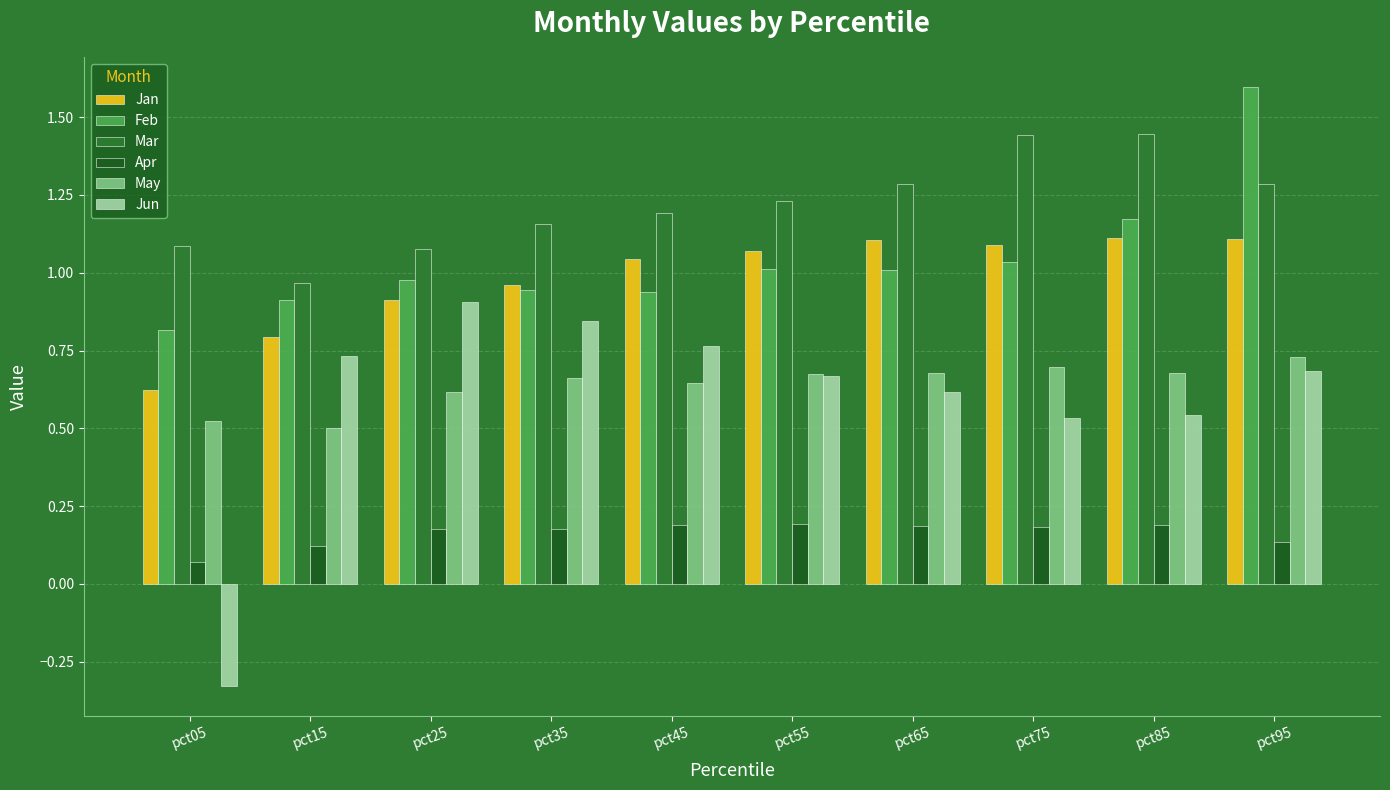

Count the number of data series in this chart.

6